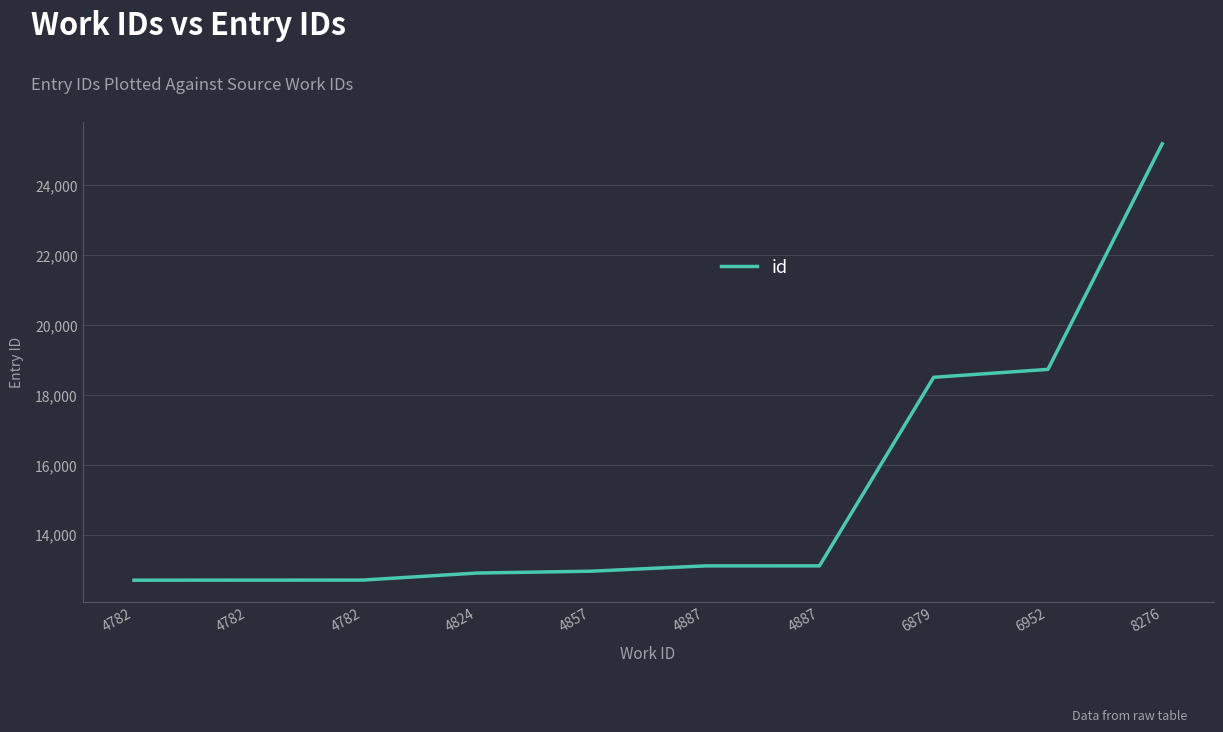

Reading left to right, list all the values displayed in this chart.

12697	12699	12700	12901	12954	13106	13107	18505	18732	25189